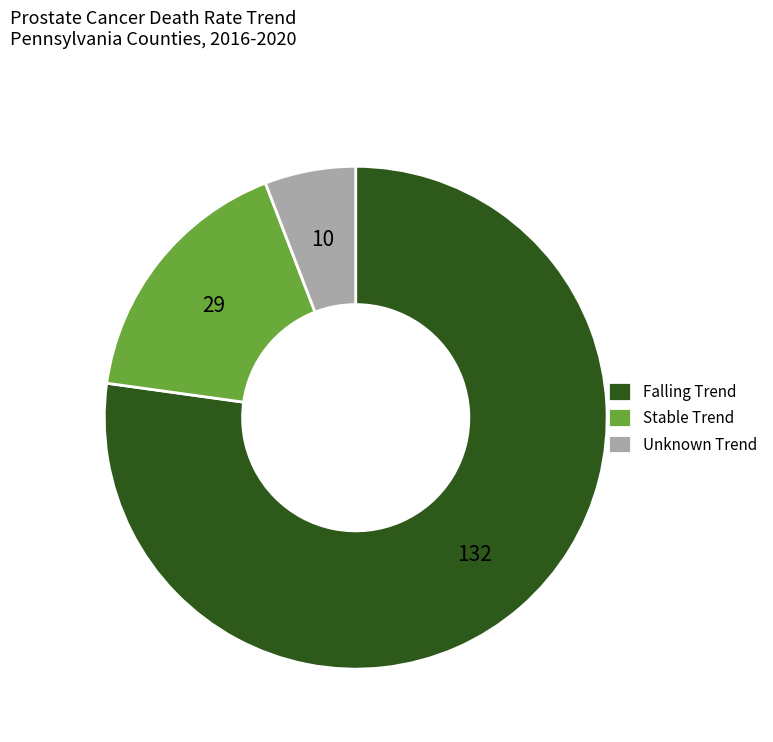

Which has a higher value, Stable Trend or Falling Trend?

Falling Trend